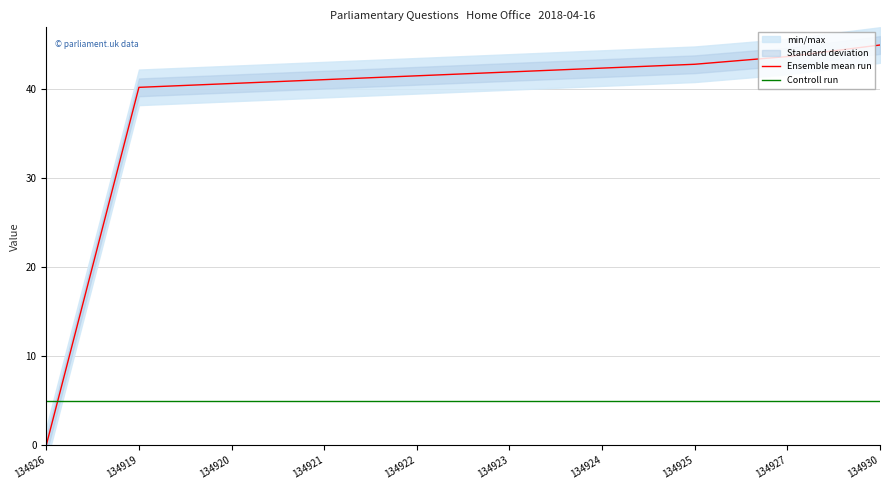

Between which two adjacent categories do Ensemble mean run and Controll run first intersect?

134826 and 134919